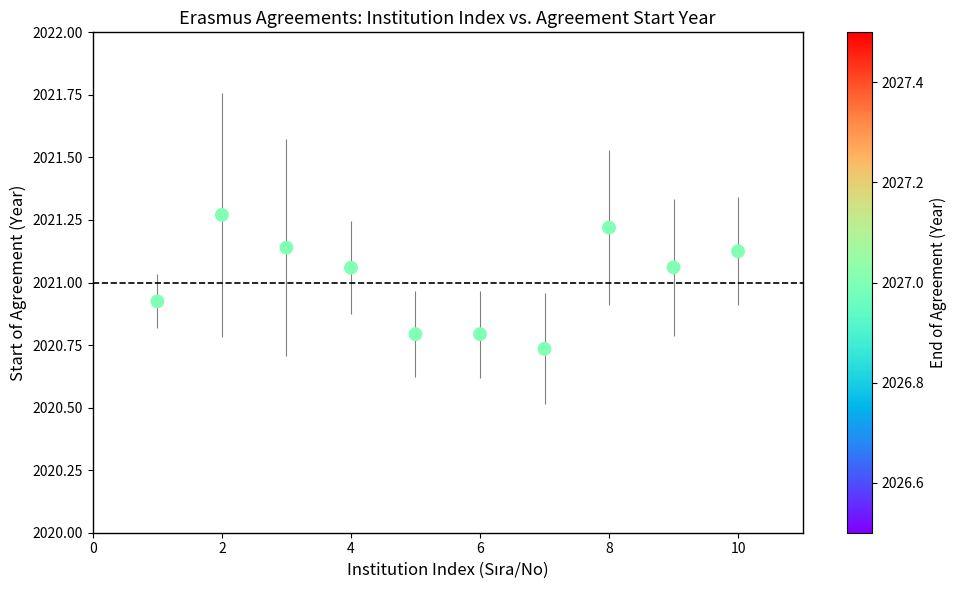

What is the range of X values (max minus min)?

9.0